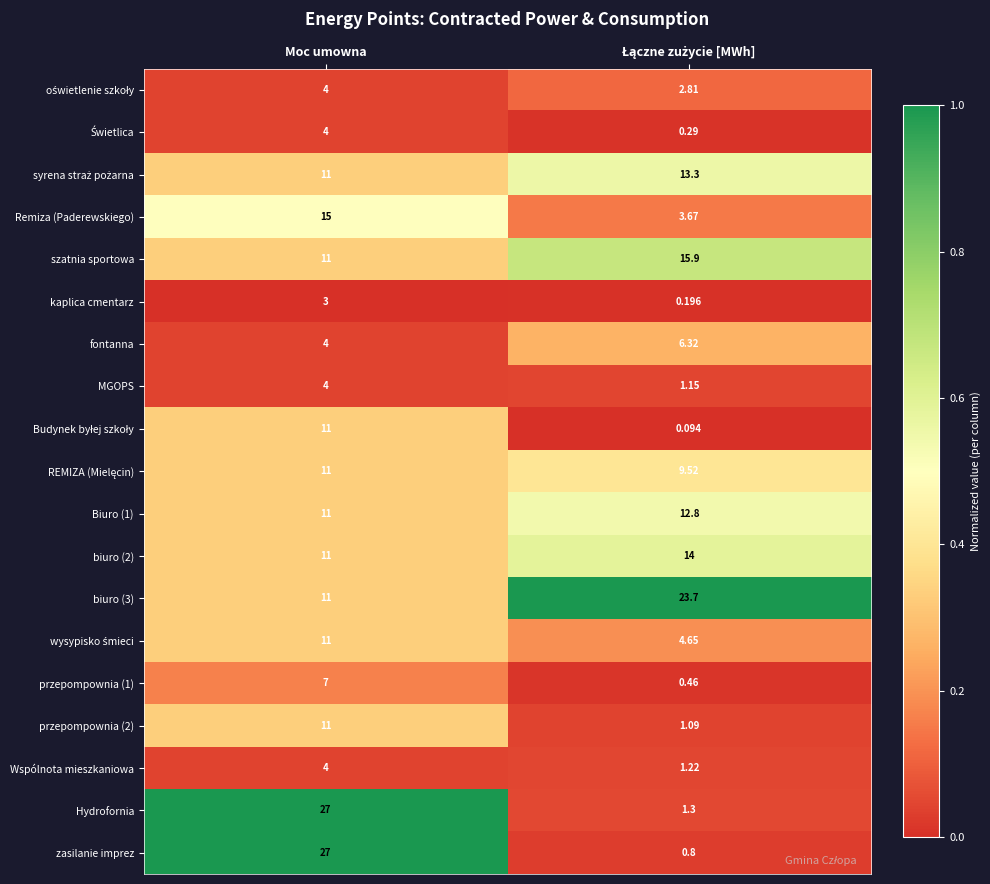

Which label corresponds to the largest value in the chart?

Moc umowna